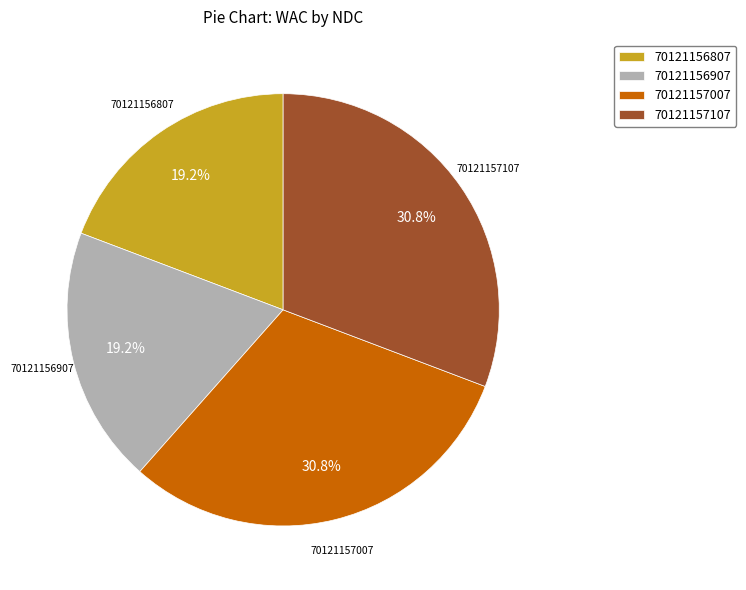

Combined, what portion of the pie is 70121156807 and 70121157107?

50.0%